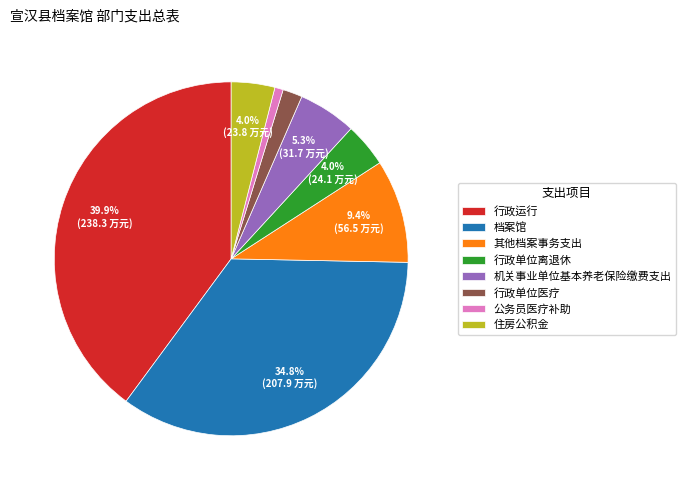

Count the number of slices in the pie.

8